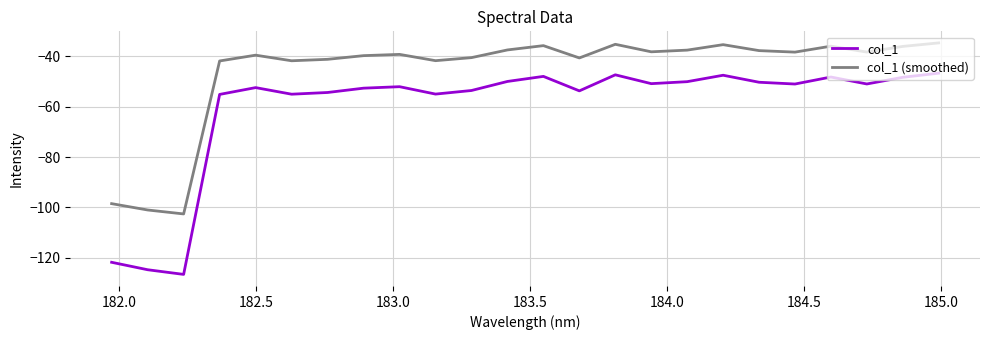

Which series has the largest total across all categories?

col_1 (smoothed)